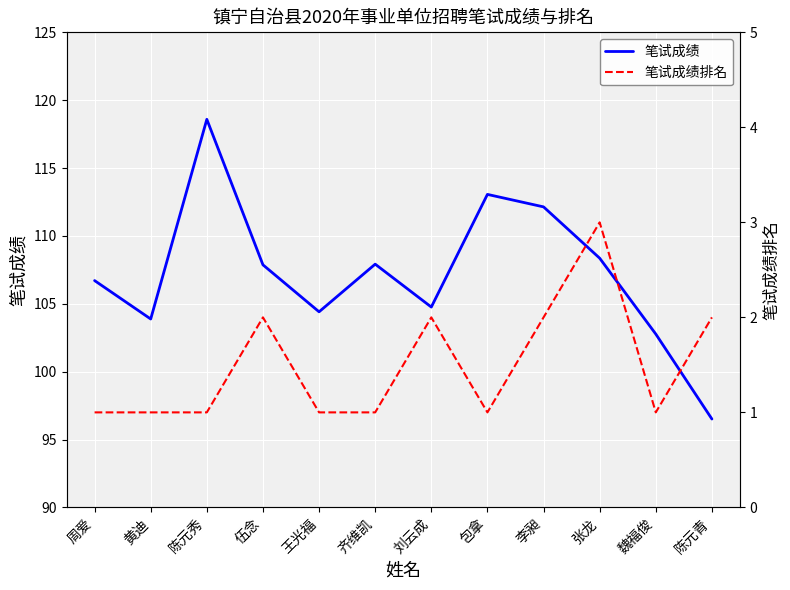

Reading left to right, list all the values displayed in this chart.

笔试成绩: 周爱=106.7	黄迪=103.9	陈元秀=118.6	伍念=107.9	王光福=104.4	齐维凯=107.9	刘云成=104.8	包拿=113.1	李昶=112.1	张龙=108.4	魏福俊=102.8	陈元青=96.5
笔试成绩排名: 周爱=1.0	黄迪=1.0	陈元秀=1.0	伍念=2.0	王光福=1.0	齐维凯=1.0	刘云成=2.0	包拿=1.0	李昶=2.0	张龙=3.0	魏福俊=1.0	陈元青=2.0